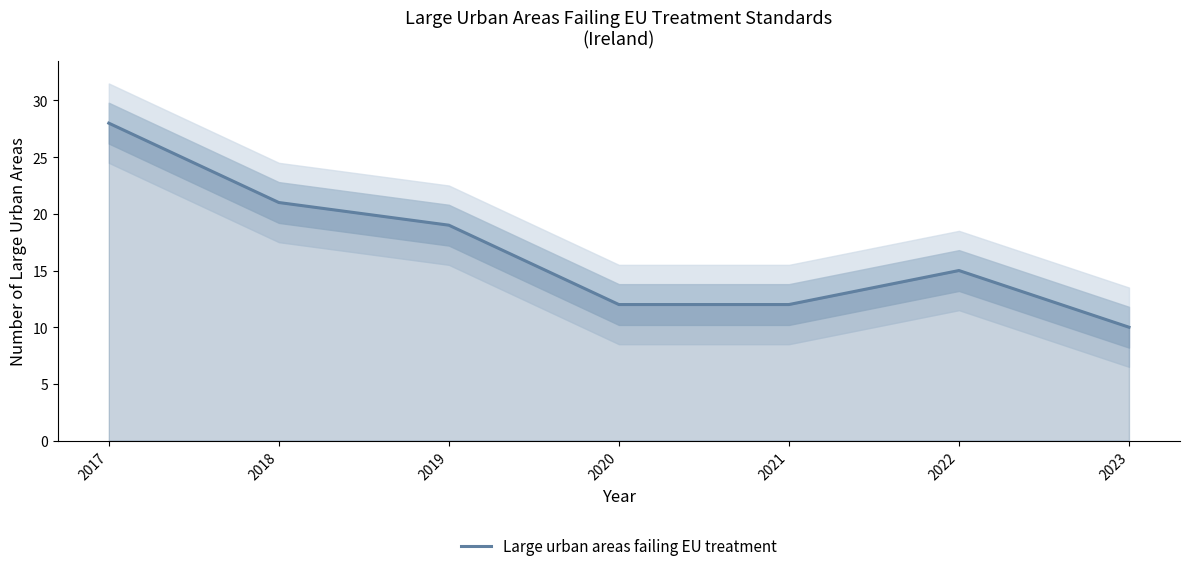

What is the approximate value at 2020?

12